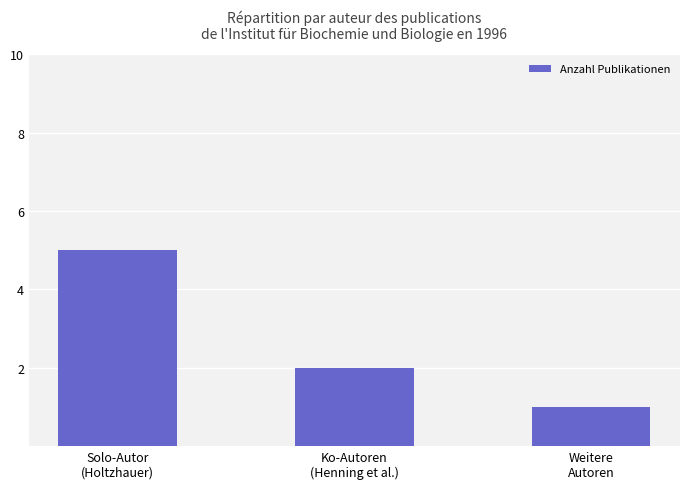

What is the sum of all values?

8